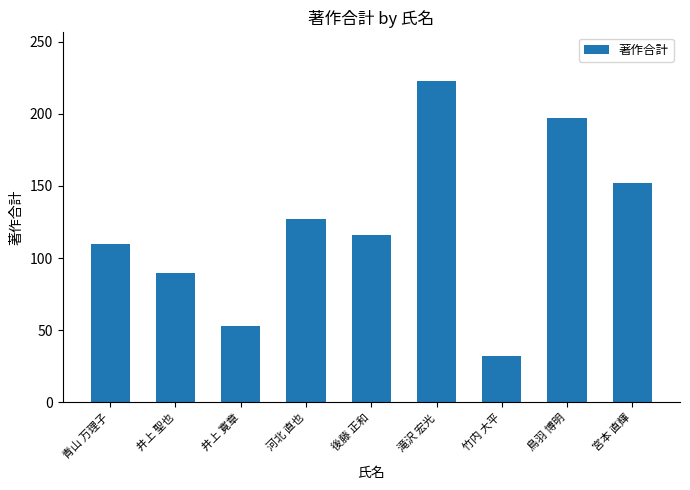

What position from the left is 河北 直也?

4